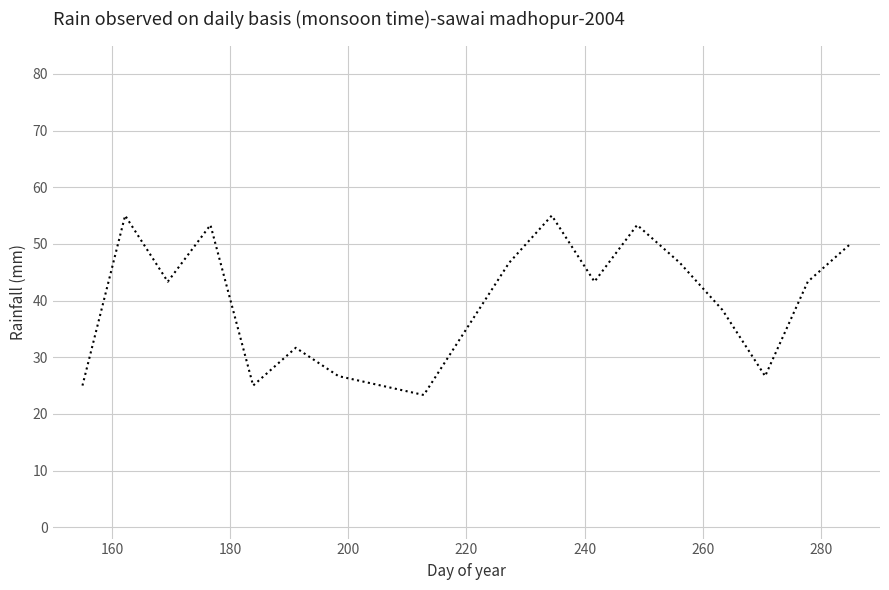

How many lines are shown in the chart?

1